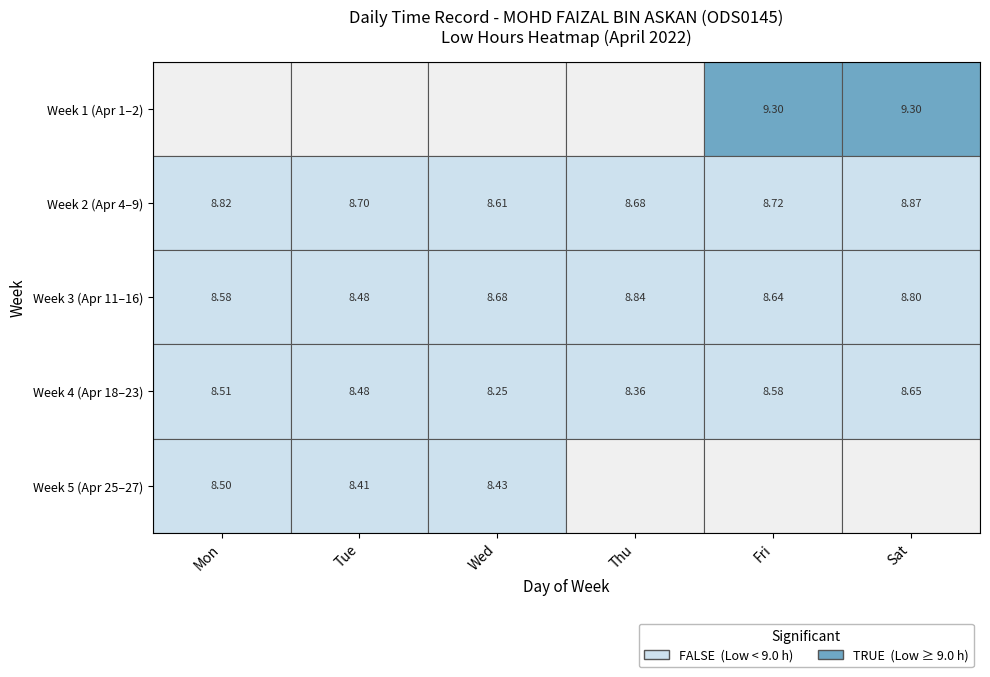

Reading left to right, list all the values displayed in this chart.

9.3	9.3	8.8	8.7	8.6	8.7	8.7	8.9	8.6	8.5	8.7	8.8	8.6	8.8	8.5	8.5	8.2	8.4	8.6	8.7	8.5	8.4	8.4